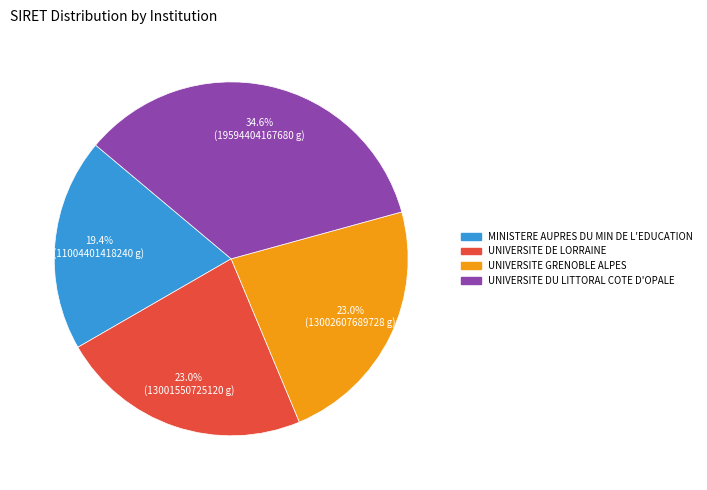

What is the total percentage of MINISTERE AUPRES DU MIN DE L'EDUCATION and UNIVERSITE GRENOBLE ALPES?

42.4%